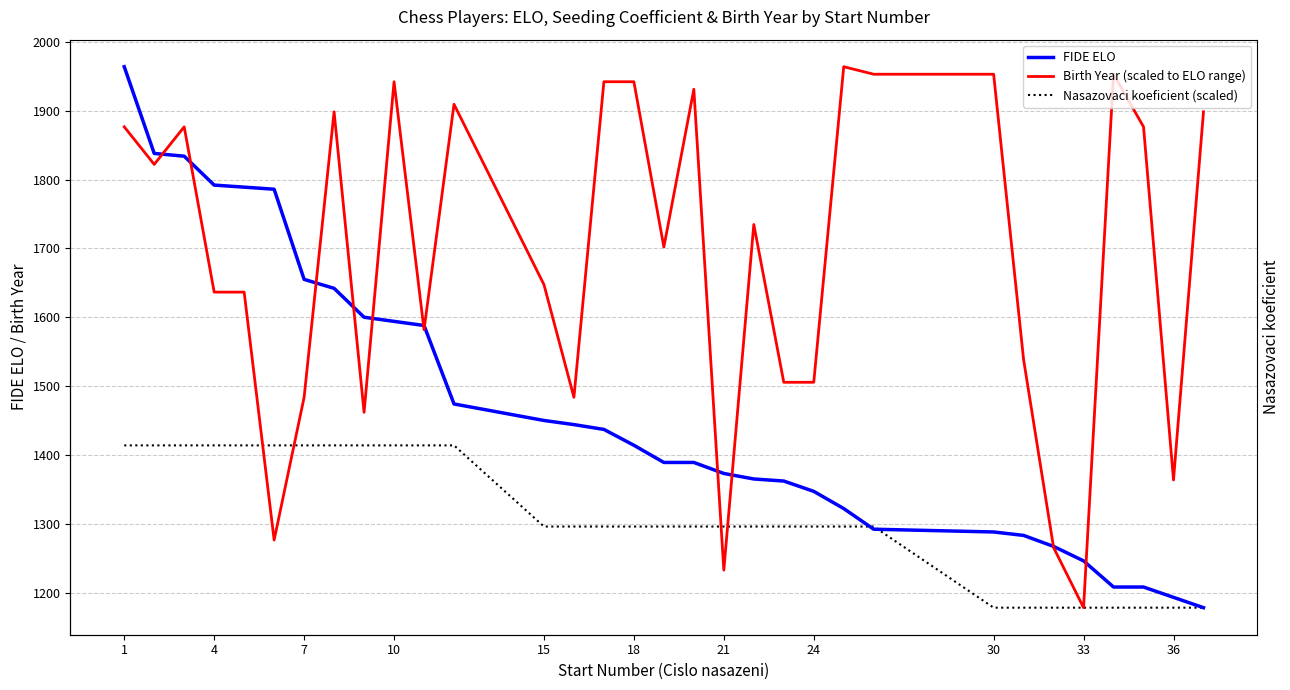

What are all the series names shown in the legend?

FIDE ELO, Birth Year (scaled to ELO range), Nasazovaci koeficient (scaled)